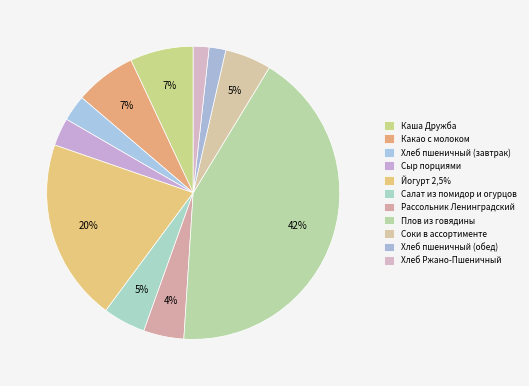

Is it true that Какао с молоком is 7% of the pie?

True